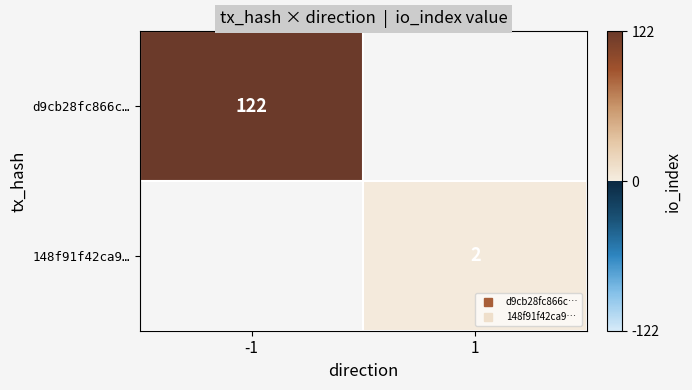

The d9cb28fc866c… series shows 122.0 at -1. True or false?

True